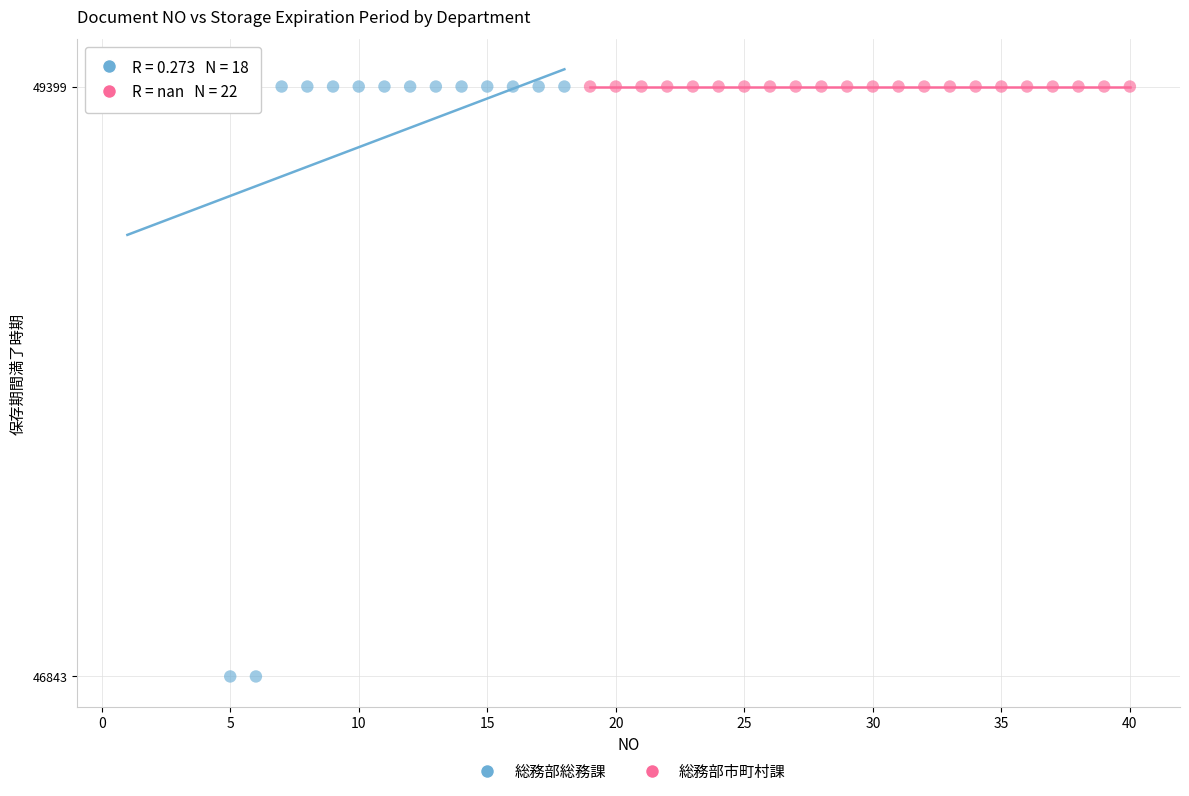

Which series contains the lowest Y value?

総務部総務課